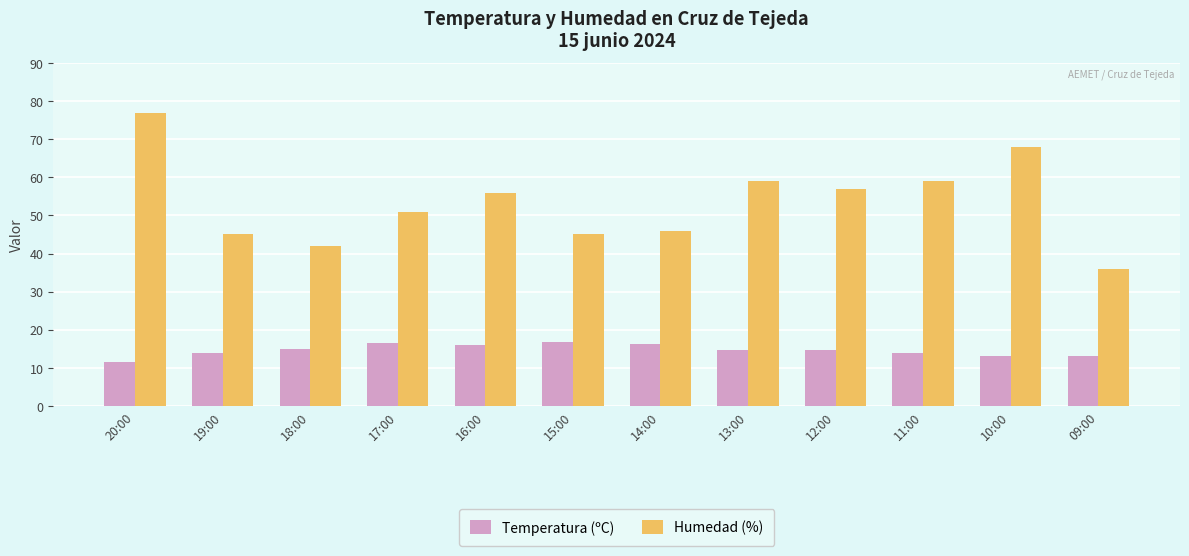

What is the label of the 10th bar from the left?

11:00